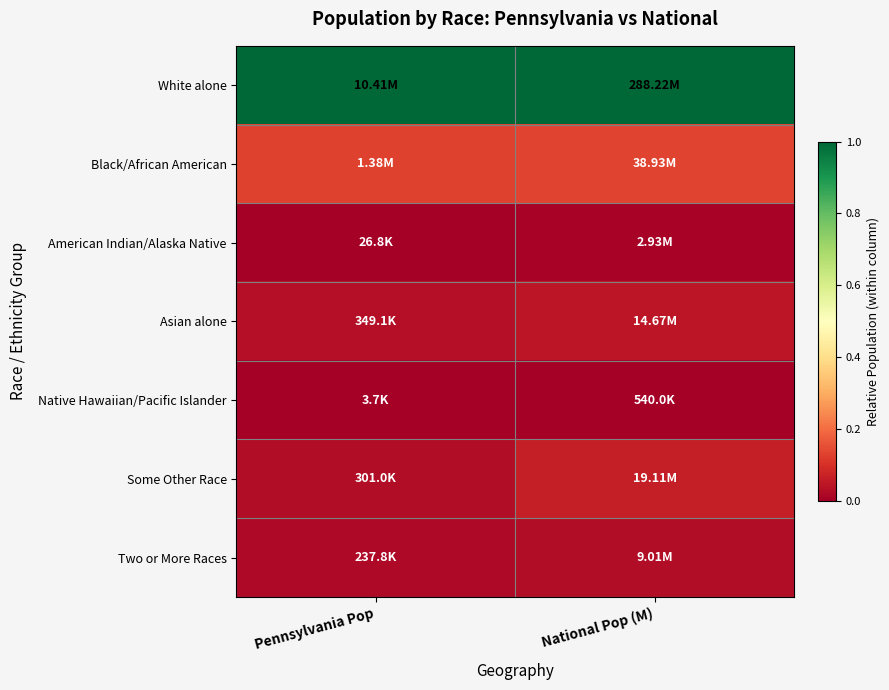

Reading left to right, transcribe all the data shown in this chart.

White alone: Pennsylvania Pop=1.0	National Pop (M)=1.0
Black/African American: Pennsylvania Pop=0.1	National Pop (M)=0.1
American Indian/Alaska Native: Pennsylvania Pop=0.0	National Pop (M)=0.0
Asian alone: Pennsylvania Pop=0.0	National Pop (M)=0.0
Native Hawaiian/Pacific Islander: Pennsylvania Pop=0.0	National Pop (M)=0.0
Some Other Race: Pennsylvania Pop=0.0	National Pop (M)=0.1
Two or More Races: Pennsylvania Pop=0.0	National Pop (M)=0.0